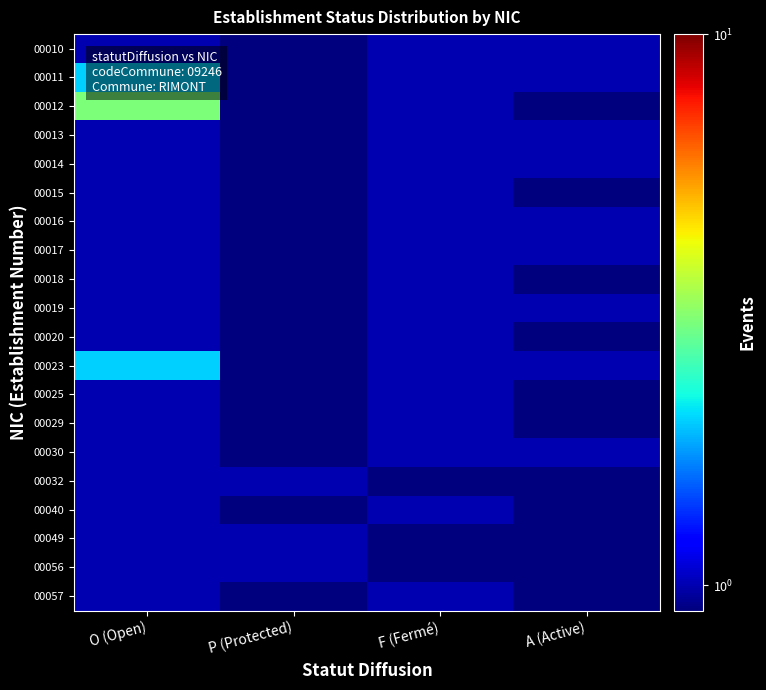

Reading right to left, list all the values displayed in this chart.

00010: A (Active)=1.0	F (Fermé)=1.0	P (Protected)=0.1	O (Open)=1.0
00011: A (Active)=1.0	F (Fermé)=1.0	P (Protected)=0.1	O (Open)=2.0
00012: A (Active)=0.1	F (Fermé)=1.0	P (Protected)=0.1	O (Open)=3.0
00013: A (Active)=1.0	F (Fermé)=1.0	P (Protected)=0.1	O (Open)=1.0
00014: A (Active)=1.0	F (Fermé)=1.0	P (Protected)=0.1	O (Open)=1.0
00015: A (Active)=0.1	F (Fermé)=1.0	P (Protected)=0.1	O (Open)=1.0
00016: A (Active)=1.0	F (Fermé)=1.0	P (Protected)=0.1	O (Open)=1.0
00017: A (Active)=1.0	F (Fermé)=1.0	P (Protected)=0.1	O (Open)=1.0
00018: A (Active)=0.1	F (Fermé)=1.0	P (Protected)=0.1	O (Open)=1.0
00019: A (Active)=1.0	F (Fermé)=1.0	P (Protected)=0.1	O (Open)=1.0
00020: A (Active)=0.1	F (Fermé)=1.0	P (Protected)=0.1	O (Open)=1.0
00023: A (Active)=1.0	F (Fermé)=1.0	P (Protected)=0.1	O (Open)=2.0
00025: A (Active)=0.1	F (Fermé)=1.0	P (Protected)=0.1	O (Open)=1.0
00029: A (Active)=0.1	F (Fermé)=1.0	P (Protected)=0.1	O (Open)=1.0
00030: A (Active)=1.0	F (Fermé)=1.0	P (Protected)=0.1	O (Open)=1.0
00032: A (Active)=0.1	F (Fermé)=0.1	P (Protected)=1.0	O (Open)=1.0
00040: A (Active)=0.1	F (Fermé)=1.0	P (Protected)=0.1	O (Open)=1.0
00049: A (Active)=0.1	F (Fermé)=0.1	P (Protected)=1.0	O (Open)=1.0
00056: A (Active)=0.1	F (Fermé)=0.1	P (Protected)=1.0	O (Open)=1.0
00057: A (Active)=0.1	F (Fermé)=1.0	P (Protected)=0.1	O (Open)=1.0